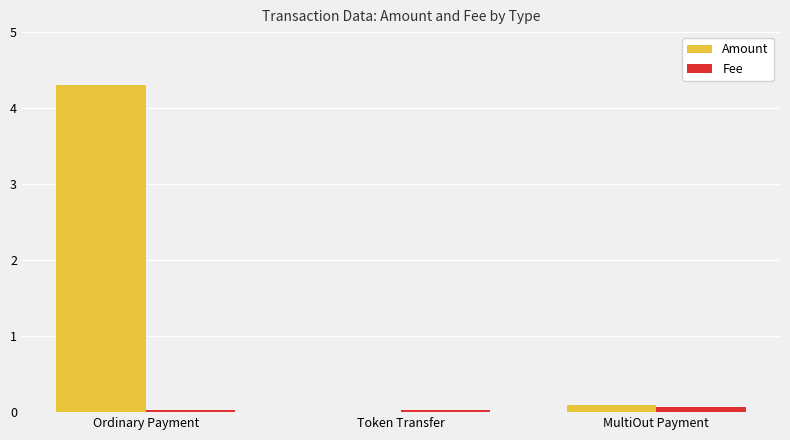

Which series has the largest range (max minus min)?

Amount